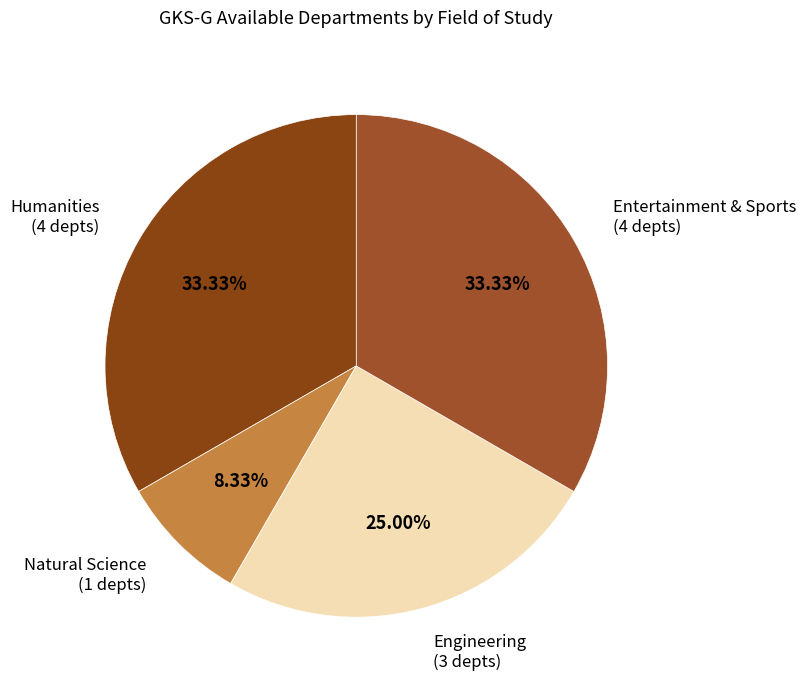

Does any single category account for the majority?

No